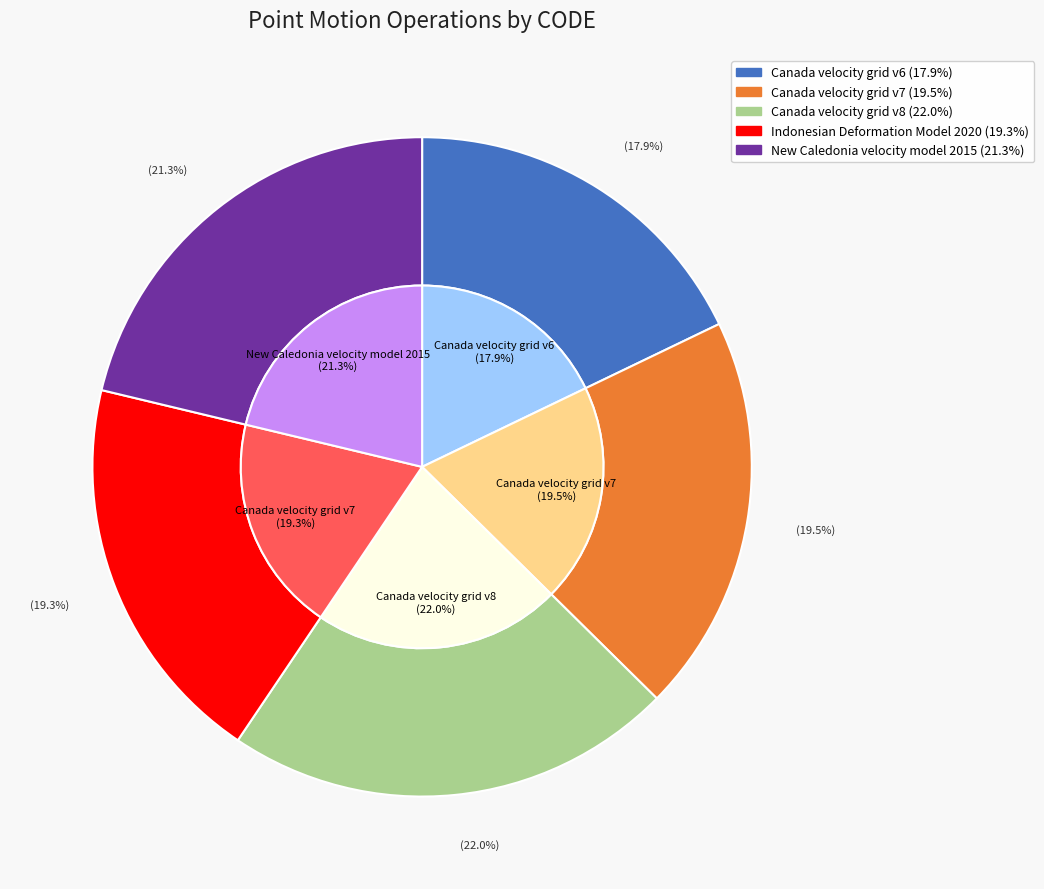

To the nearest percent, what percentage of the pie is New Caledonia velocity model 2015?

21%